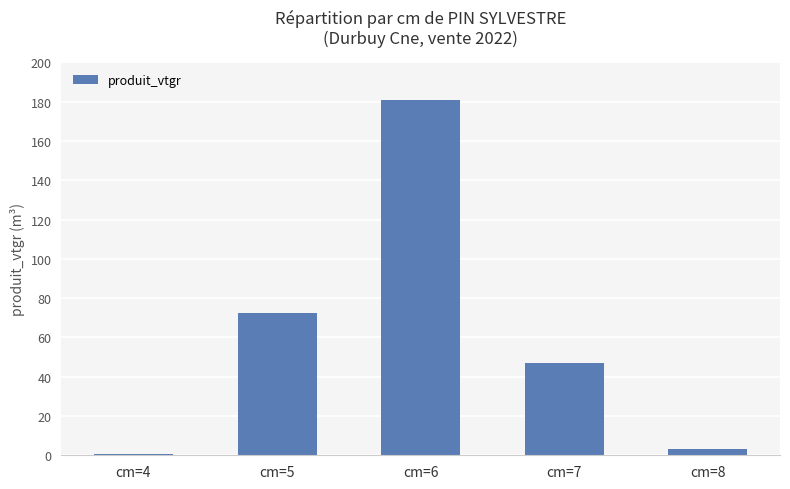

Is it true that the value at cm=5 is 72.2?

True